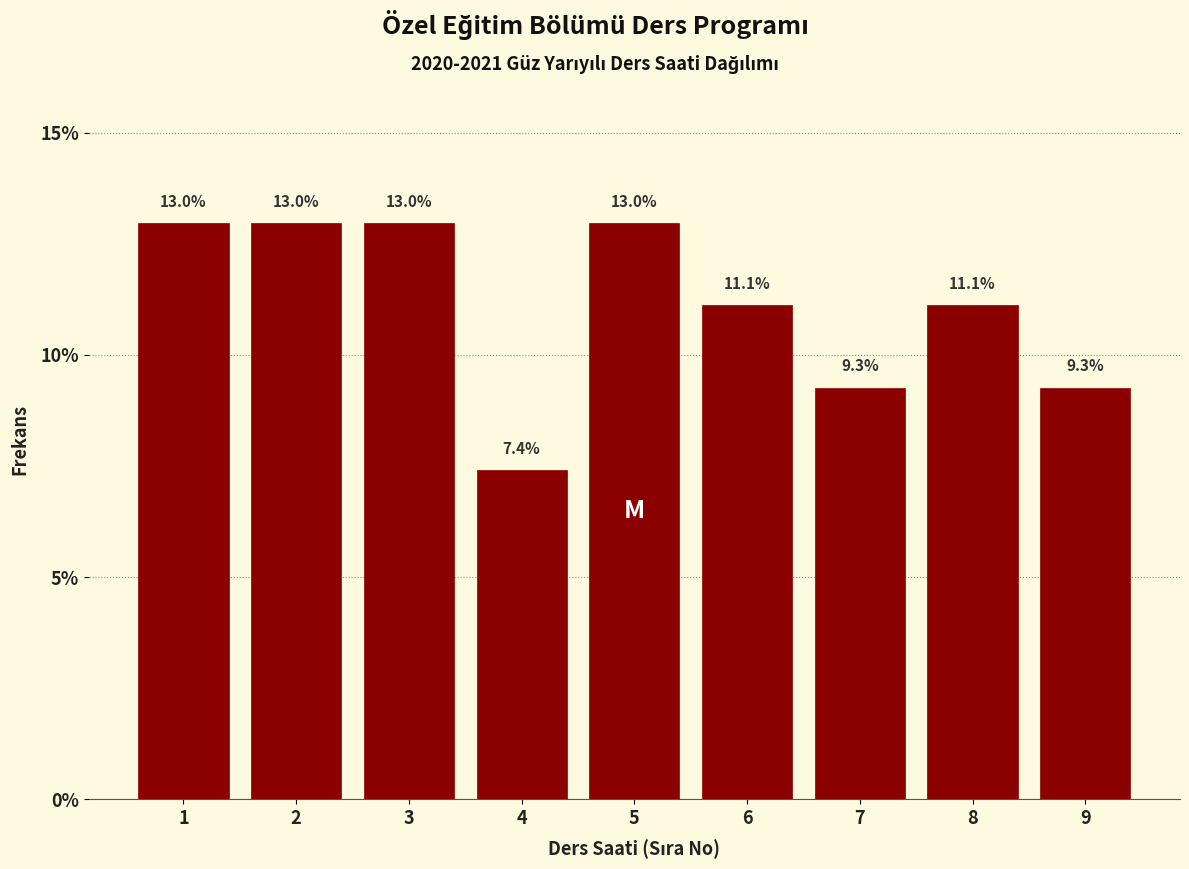

Reading right to left, extract all data points from this chart.

9.3	11.1	9.3	11.1	13.0	7.4	13.0	13.0	13.0